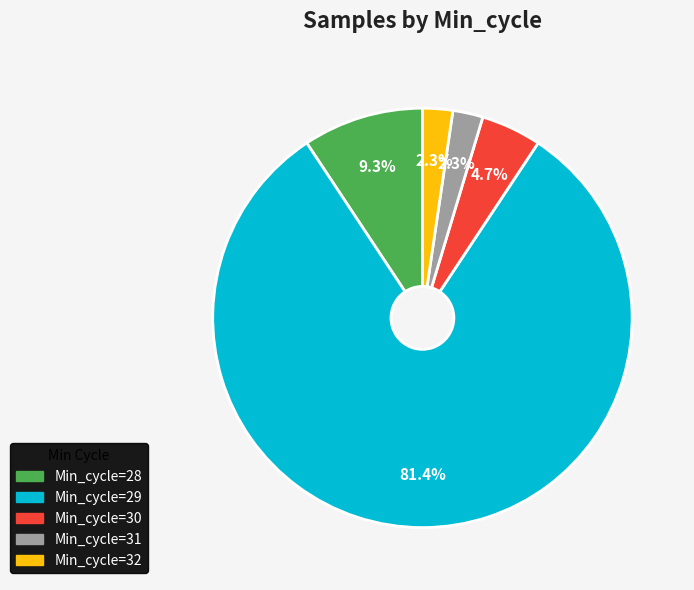

Does any single category account for the majority?

Yes